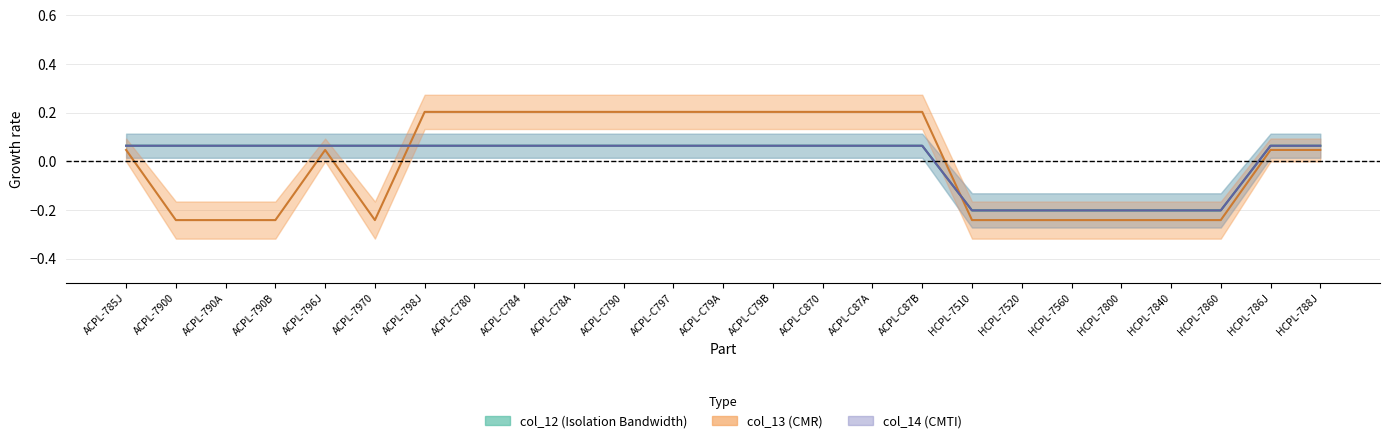

What is the label of the 3rd point from the right?

HCPL-7860